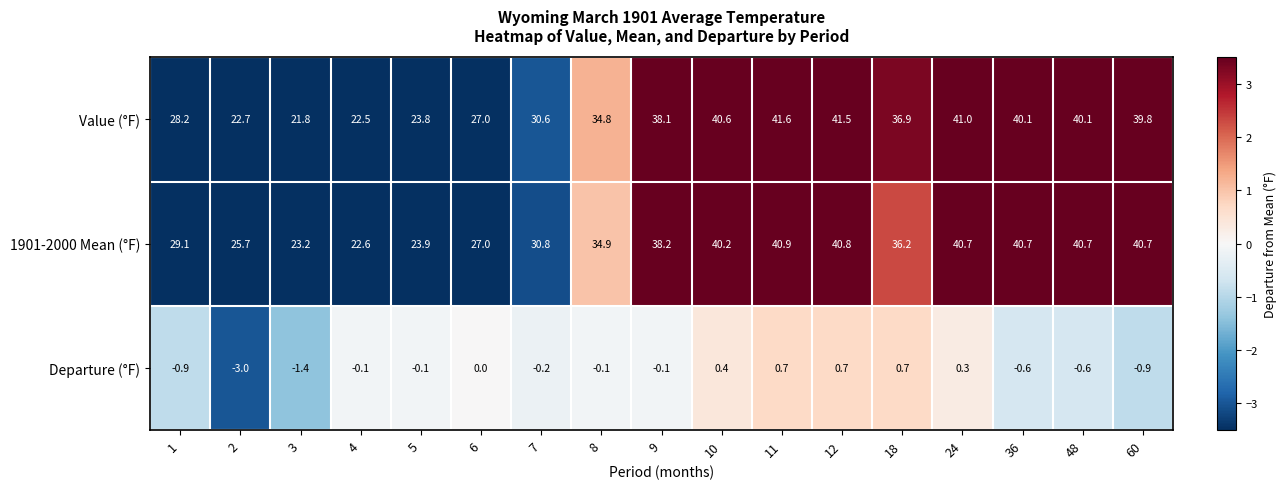

Which series has the widest spread of values?

Value (°F)